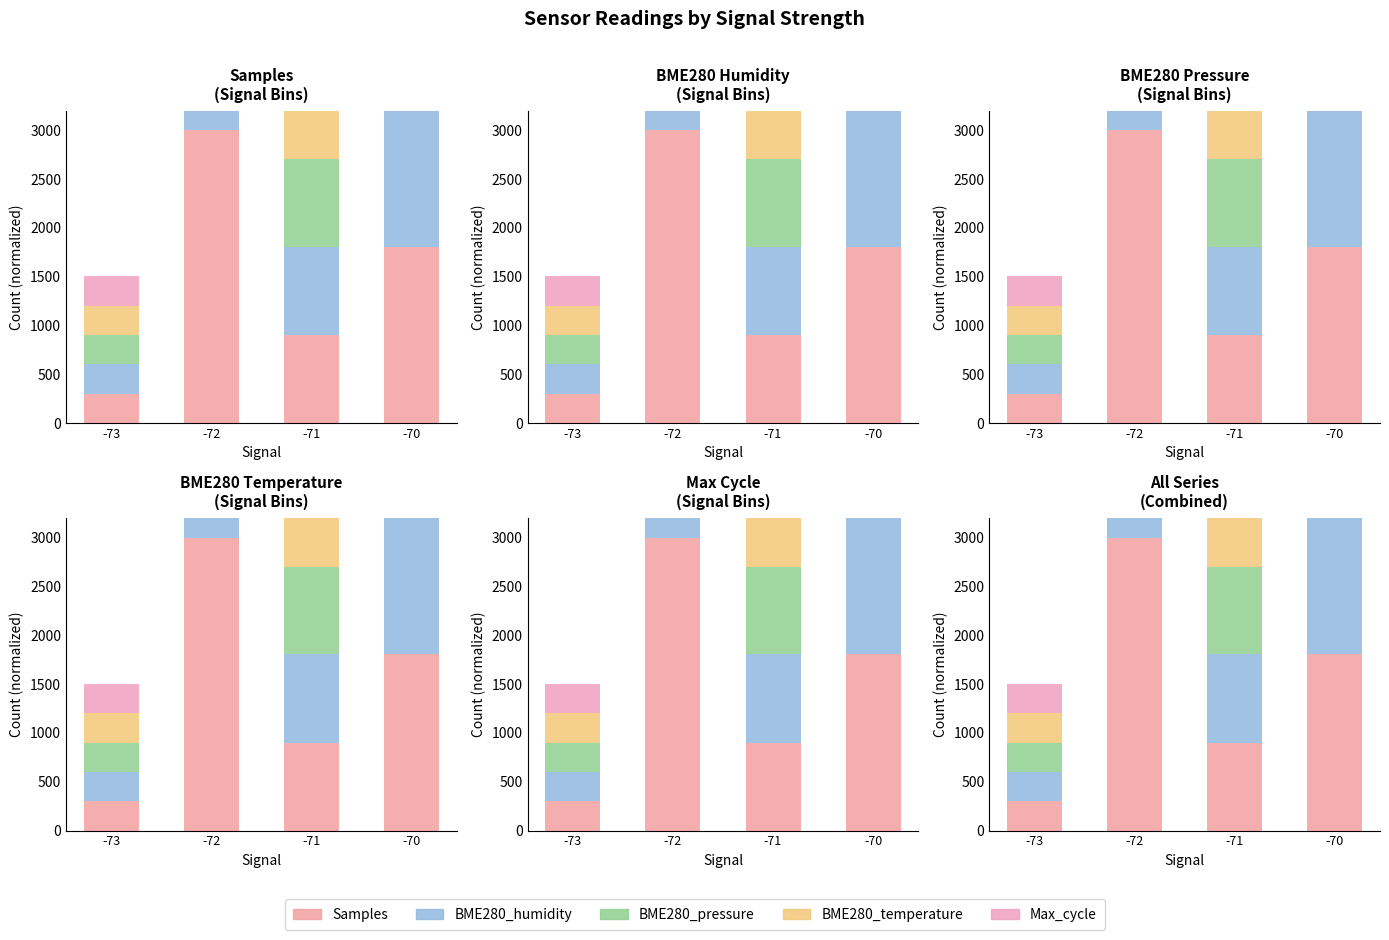

What are all the series names shown in the legend?

Samples, BME280_humidity, BME280_pressure, BME280_temperature, Max_cycle